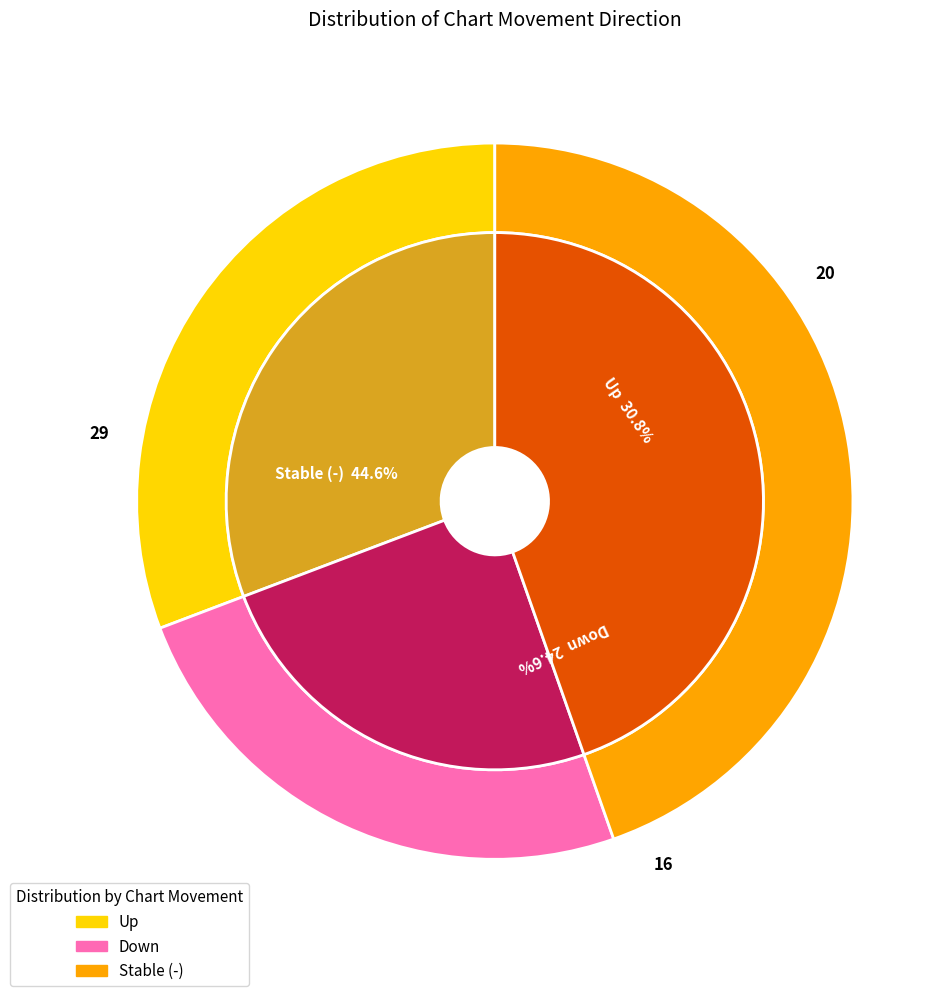

The up slice represents 40% of the pie. True or false?

False